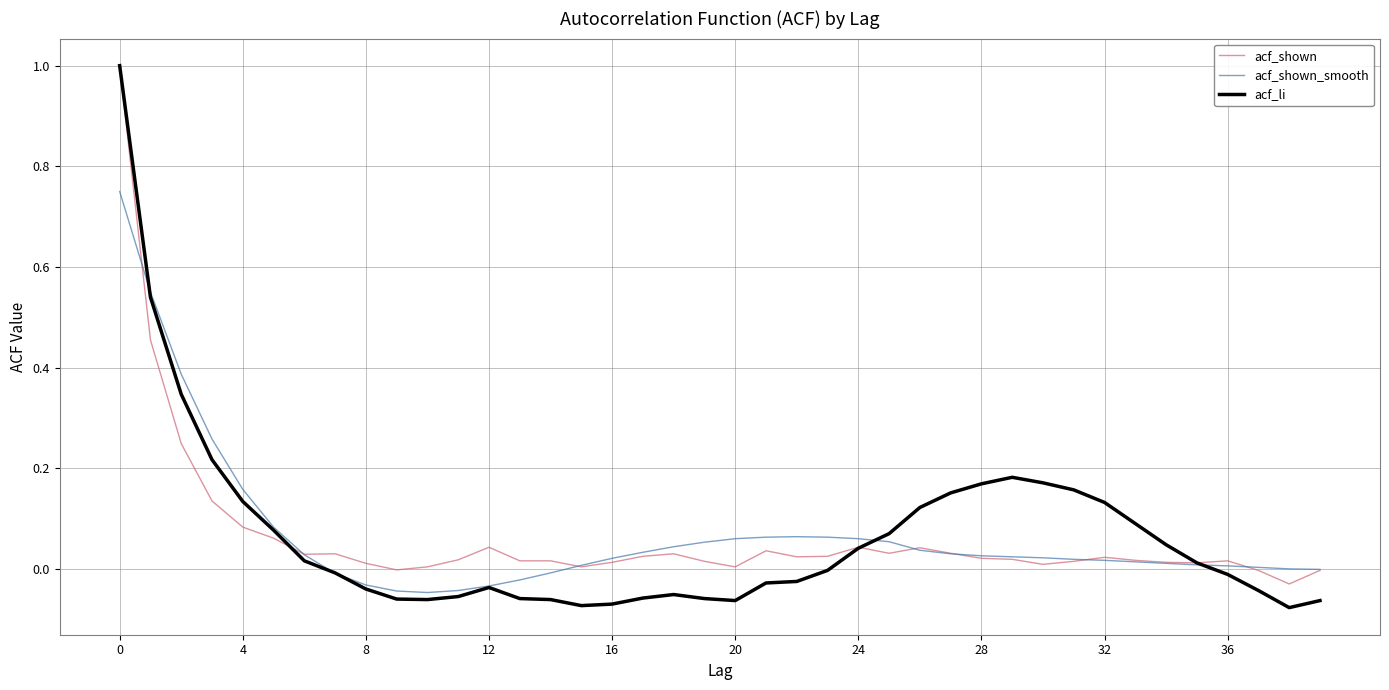

Which series has the largest range (max minus min)?

acf_li